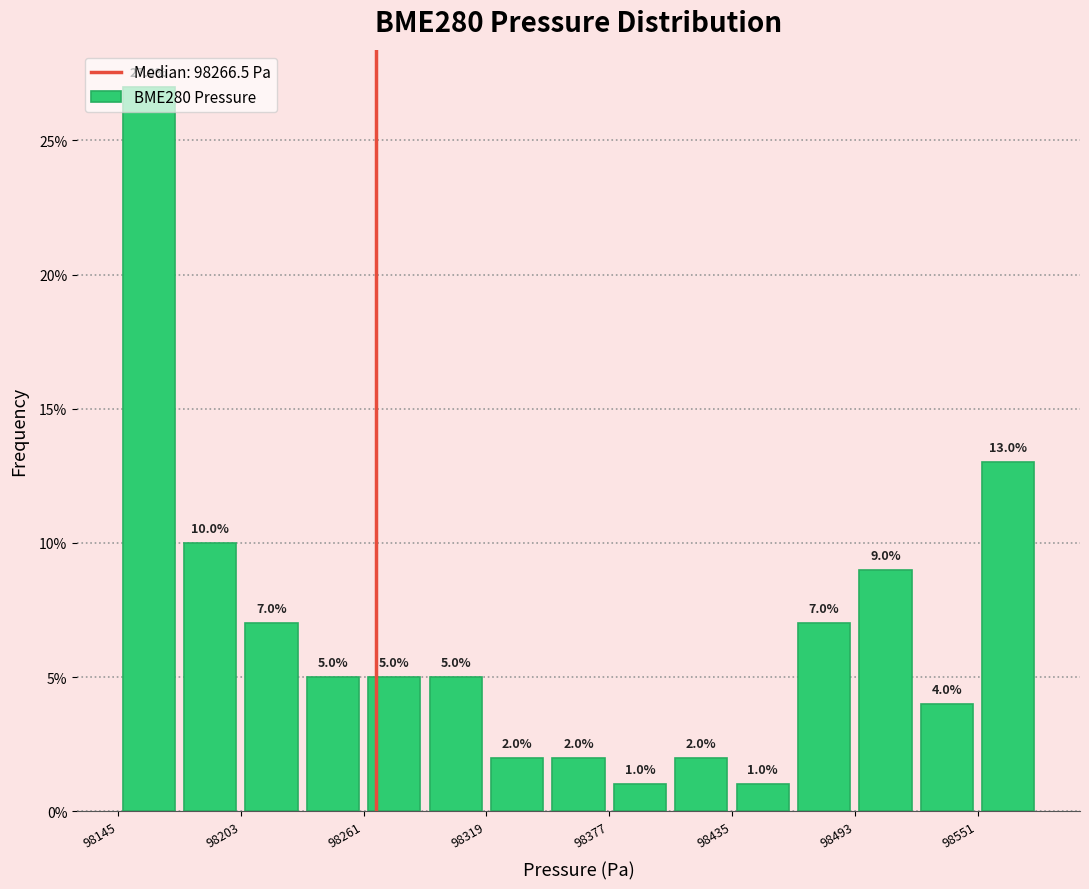

Around what value on the x-axis is the tallest bar? Give the approximate position of its centre, as read against the axis.

98160